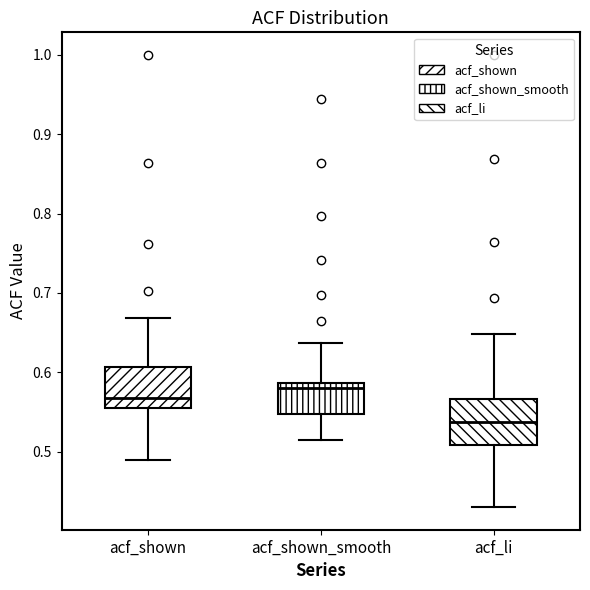

Reading left to right, transcribe this box plot: for each box, give where its median line is, the range the box spans, and where its two whiskers end, as read against the y-axis. The values are not printed on the chart, so give them approximately, as read against the axis.

acf_shown: median 0.57, box 0.56 to 0.61, whiskers 0.49 to 0.67
acf_shown_smooth: median 0.58, box 0.55 to 0.59, whiskers 0.52 to 0.64
acf_li: median 0.54, box 0.51 to 0.57, whiskers 0.43 to 0.65